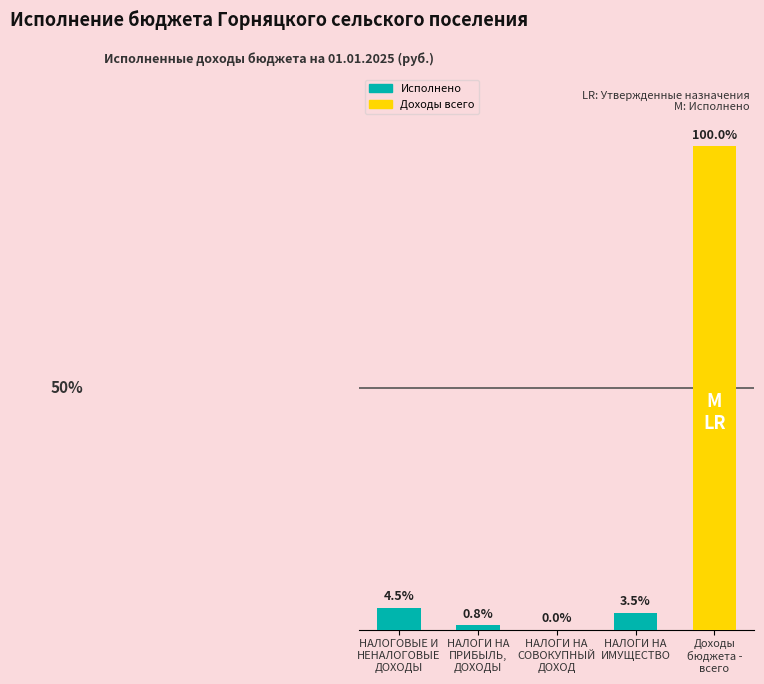

Reading left to right, transcribe all the data shown in this chart.

13584990.3	2588471.6	26981.2	10633233.9	304673343.5